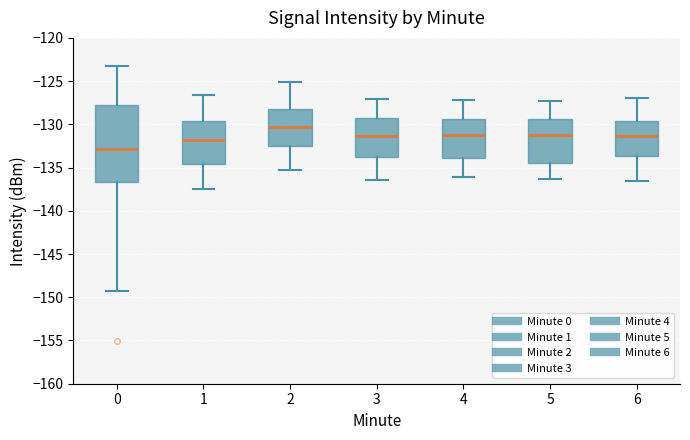

Reading left to right, transcribe this box plot: for each box, give where its median line is, the range the box spans, and where its two whiskers end, as read against the y-axis. The values are not printed on the chart, so give them approximately, as read against the axis.

0: median -133.0, box -136.5 to -127.5, whiskers -149.5 to -123.5
1: median -132.0, box -134.5 to -129.5, whiskers -137.5 to -126.5
2: median -130.5, box -132.5 to -128.0, whiskers -135.5 to -125.0
3: median -131.5, box -134.0 to -129.5, whiskers -136.5 to -127.0
4: median -131.0, box -134.0 to -129.5, whiskers -136.0 to -127.0
5: median -131.0, box -134.5 to -129.5, whiskers -136.5 to -127.5
6: median -131.5, box -133.5 to -129.5, whiskers -136.5 to -127.0